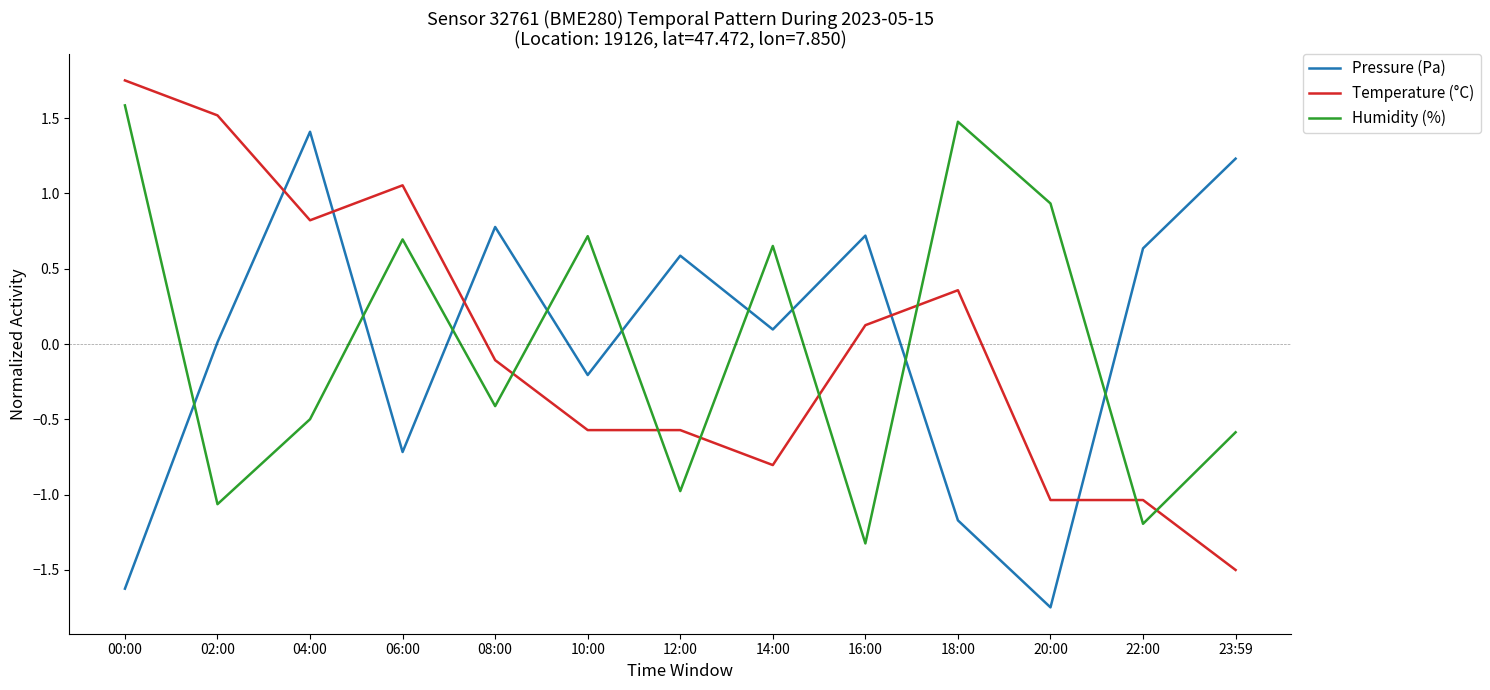

Between 04:00 and 06:00, which series saw the biggest shift?

Pressure (Pa)